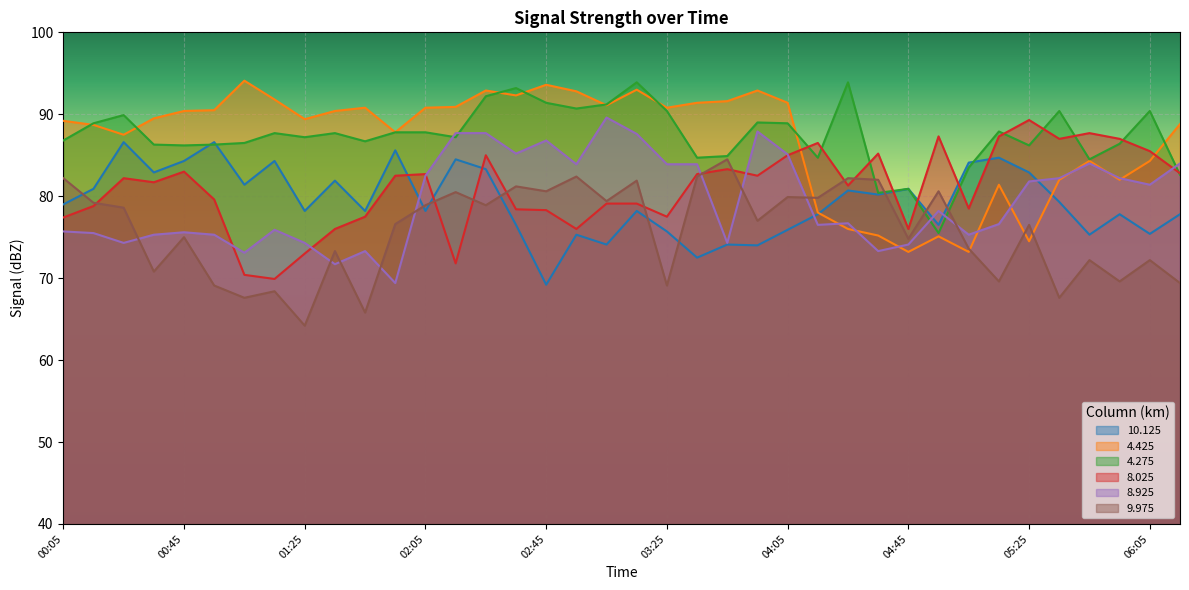

At which label is 8.025 closest to 79?

03:05